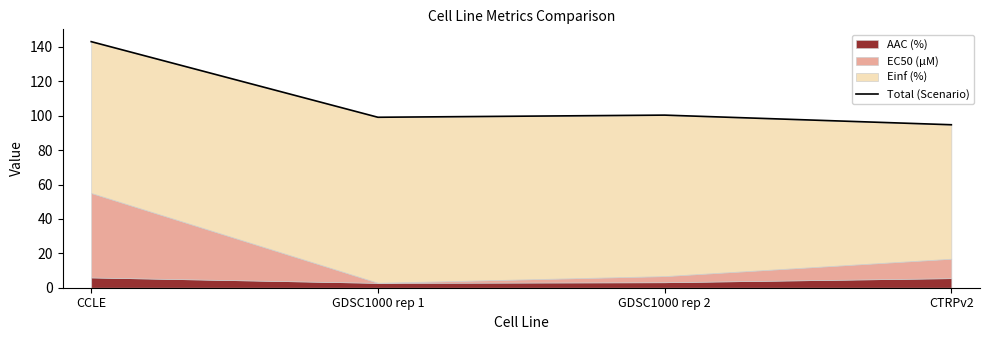

How many points are lower than both their immediate neighbors (excluding endpoints)?

1